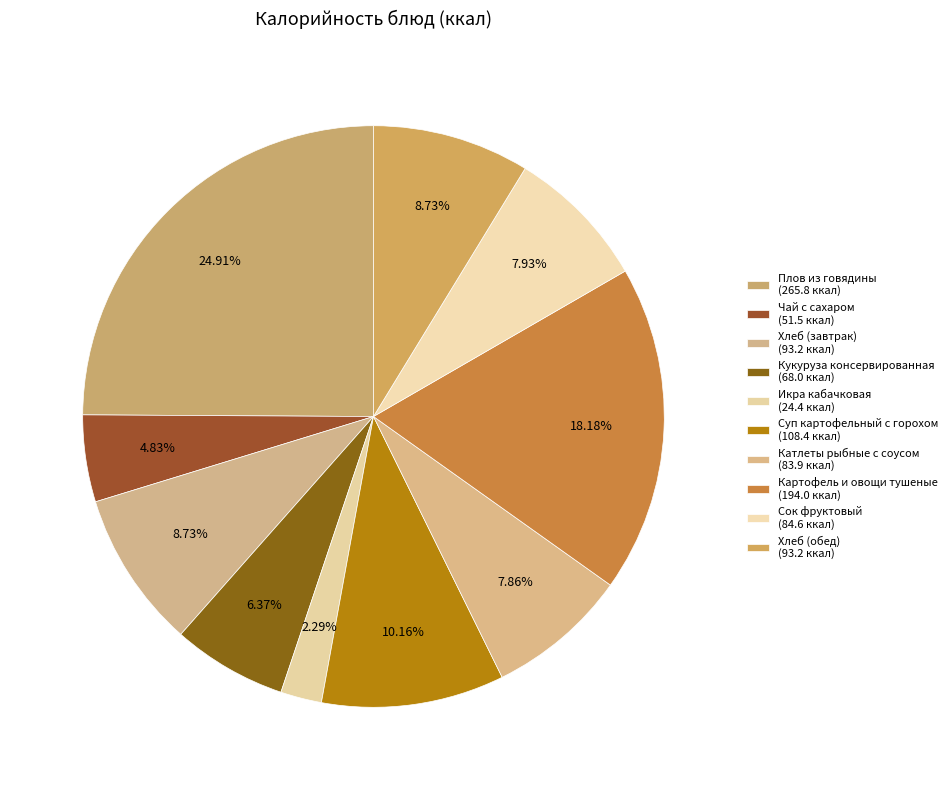

What portion of the pie excludes Икра кабачковая?

97.7%